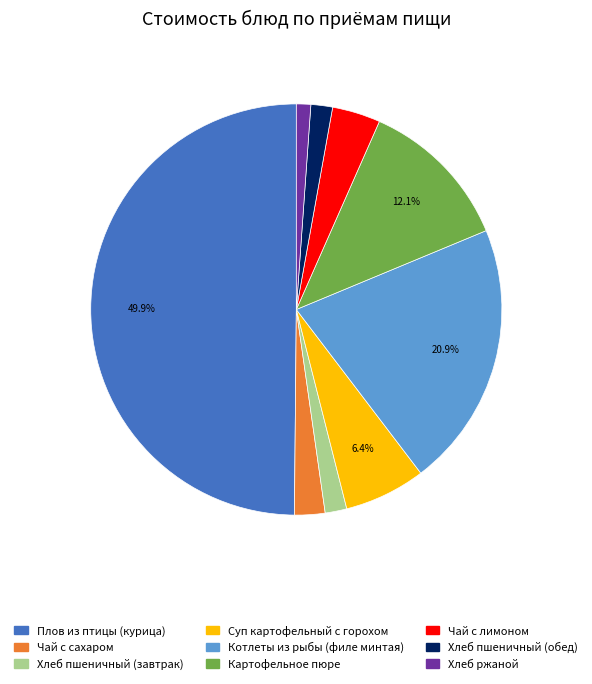

What is the ratio of the value at Чай с лимоном to the value at Плов из птицы (курица)?

0.1